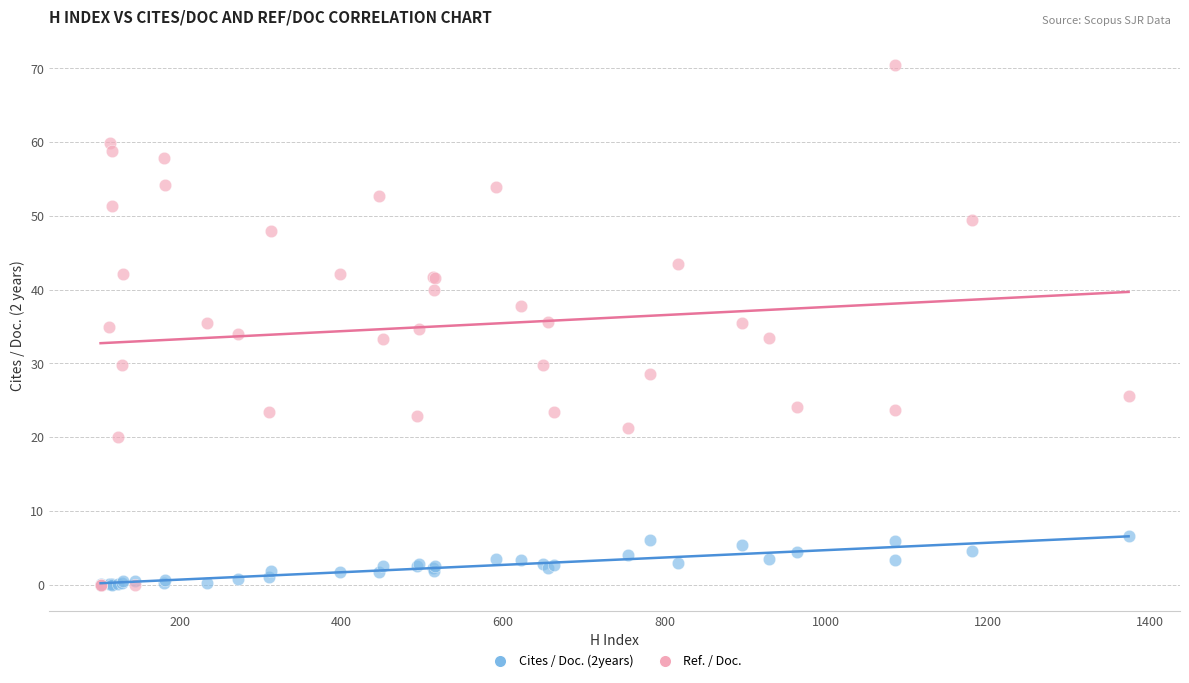

What are all the series names shown in the legend?

Cites / Doc. (2years), Ref. / Doc.